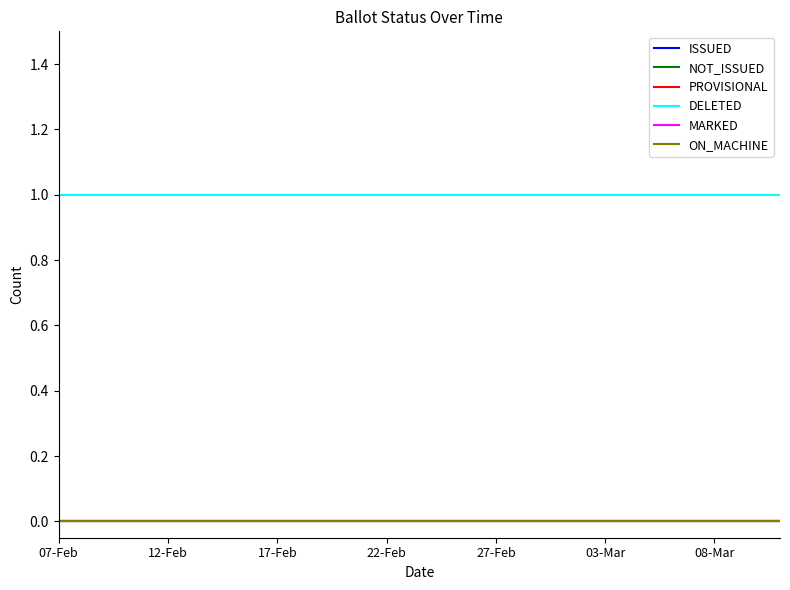

Does the chart have visible grid lines?

No